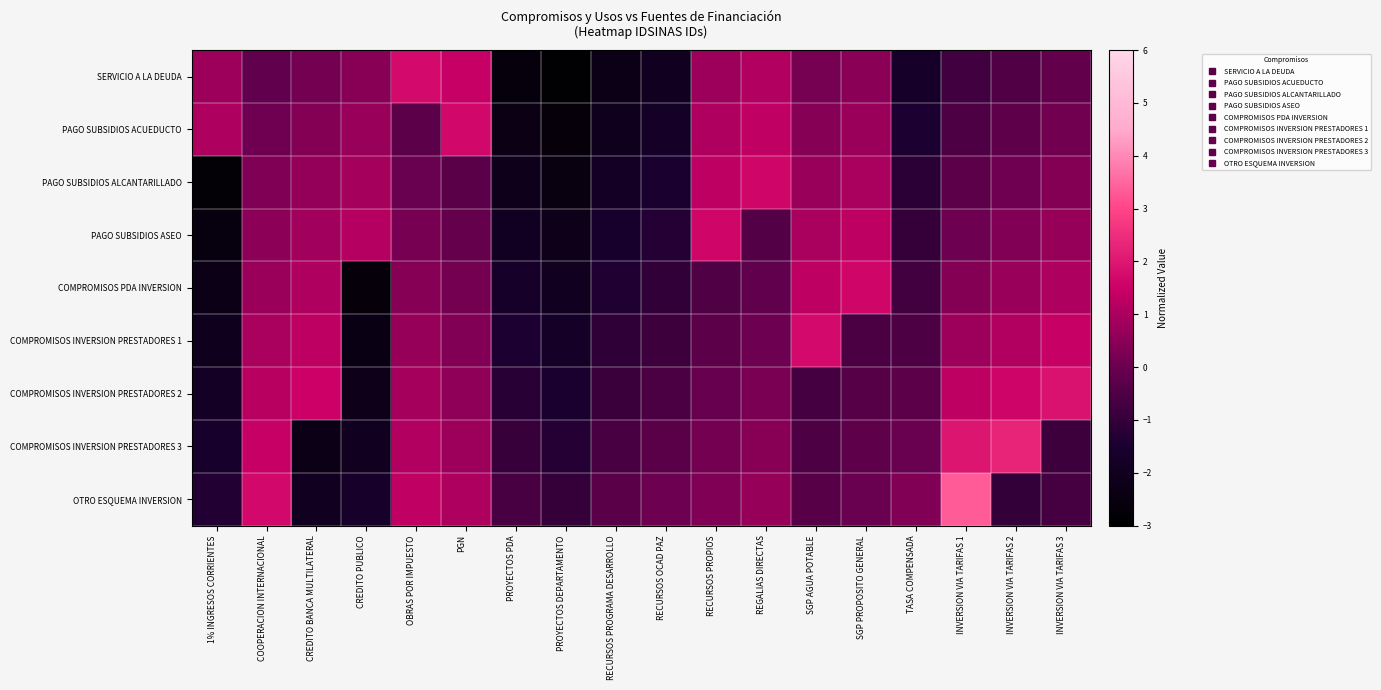

Between OBRAS POR IMPUESTO and TASA COMPENSADA, which series saw the biggest shift?

SERVICIO A LA DEUDA